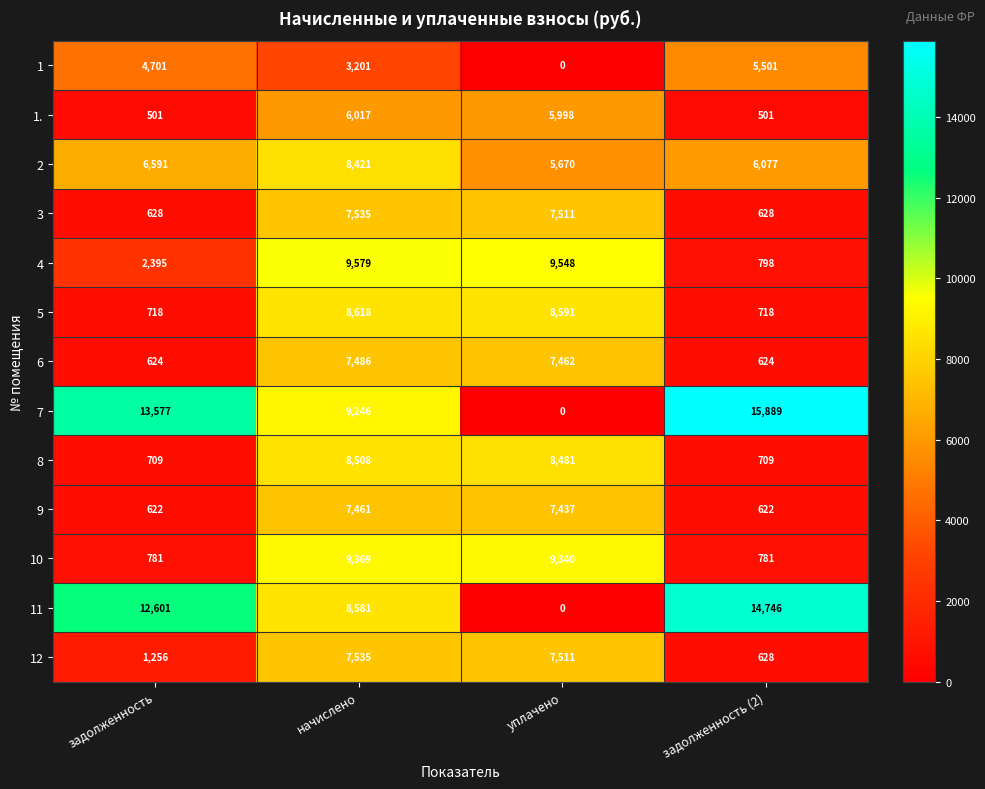

Where does the 10 series first go above 9340?

начислено